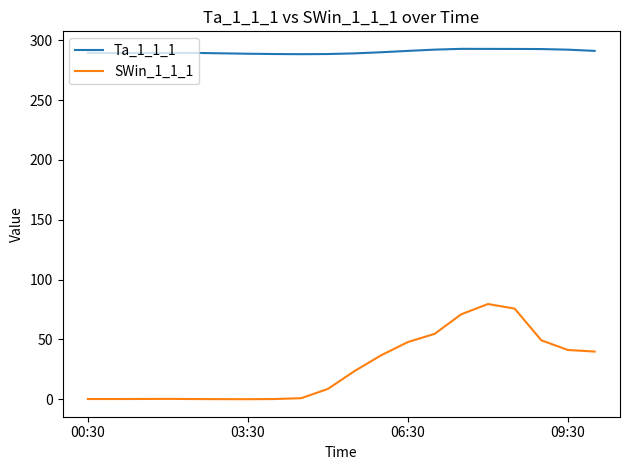

True or false: Ta_1_1_1 and SWin_1_1_1 cross at least once.

False